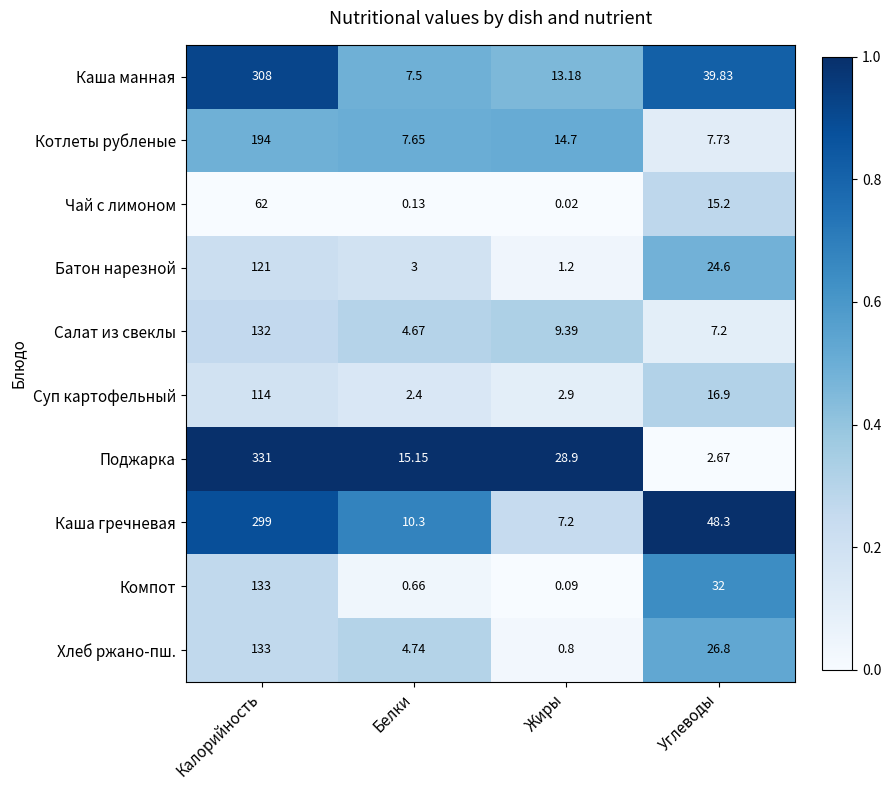

Rank the categories by Батон нарезной value from lowest to highest.

Жиры, Белки, Углеводы, Калорийность